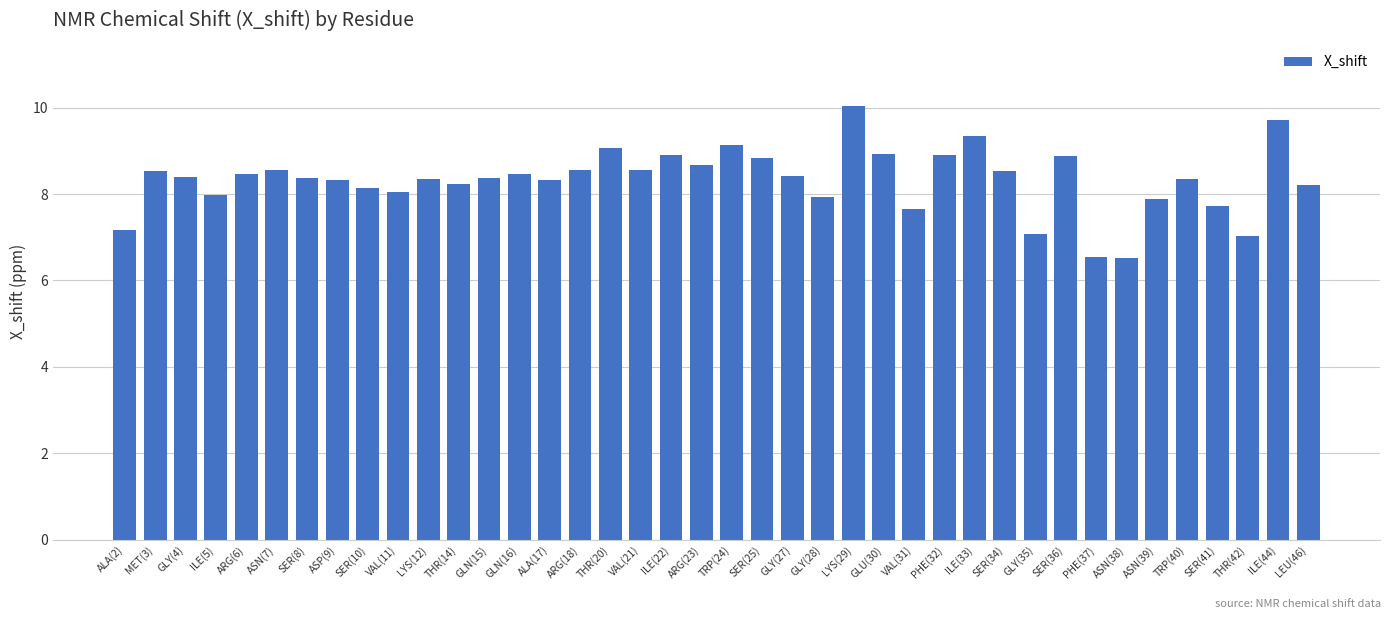

What is the value of the 29th bar from the left?

9.3